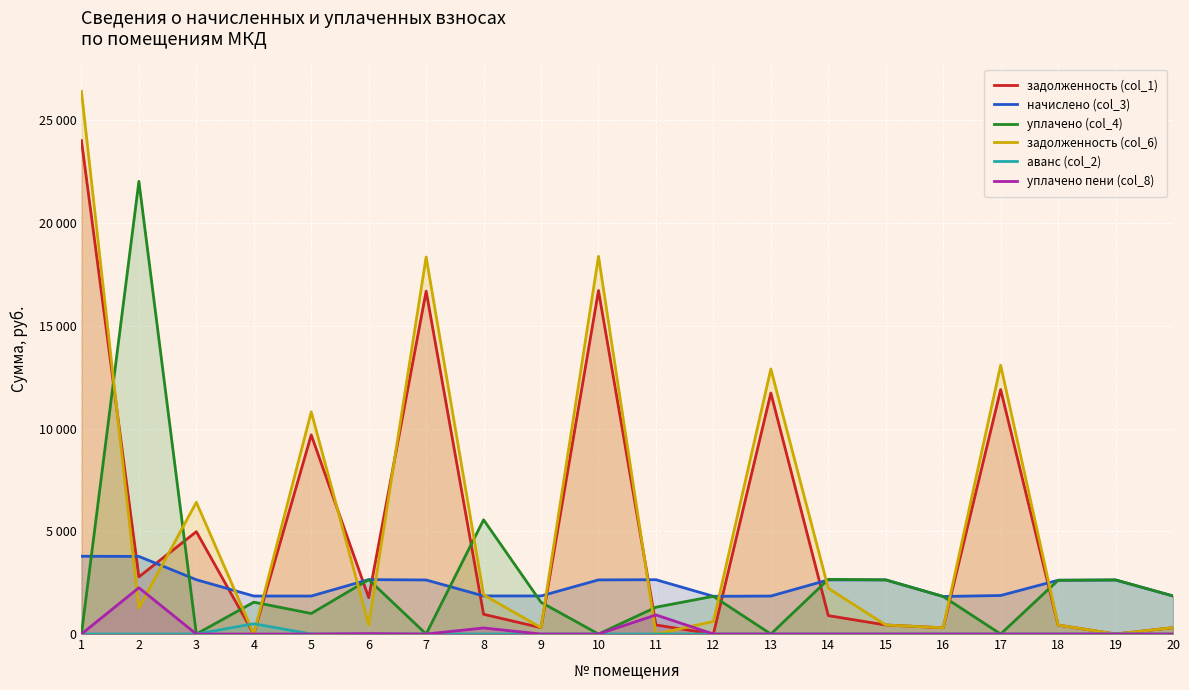

How many positive values does the уплачено (col_4) series have?

14